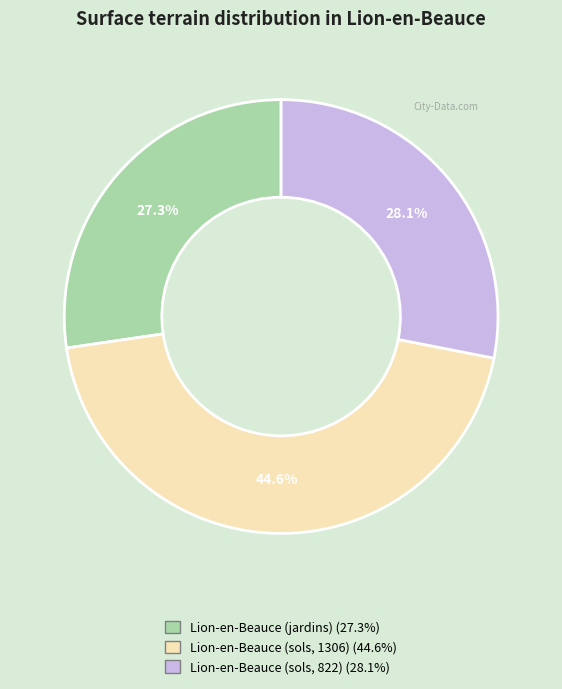

The Lion-en-Beauce (jardins) slice represents 27% of the pie. True or false?

True